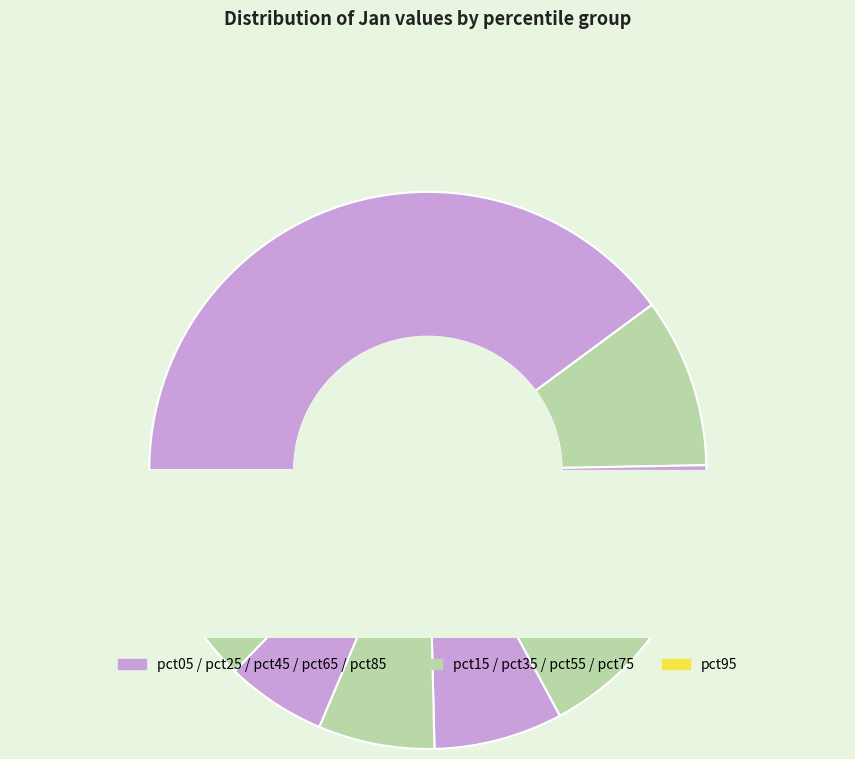

Rank the categories by value from highest to lowest.

pct05, pct15, pct25, pct35, pct45, pct55, pct75, pct85, pct65, pct95